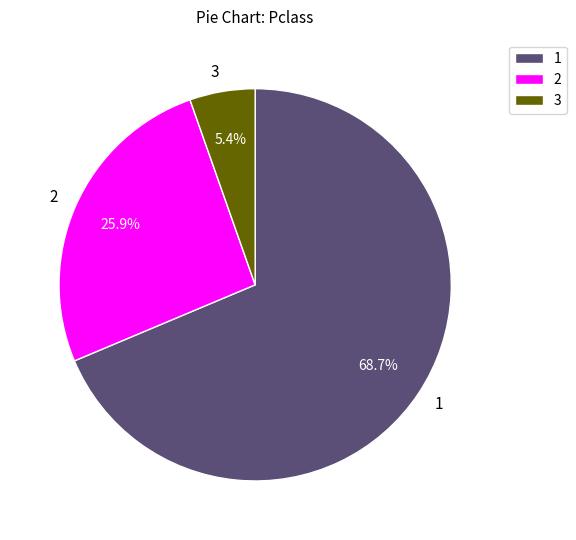

Is the sum of 1 and 3 greater than half?

Yes